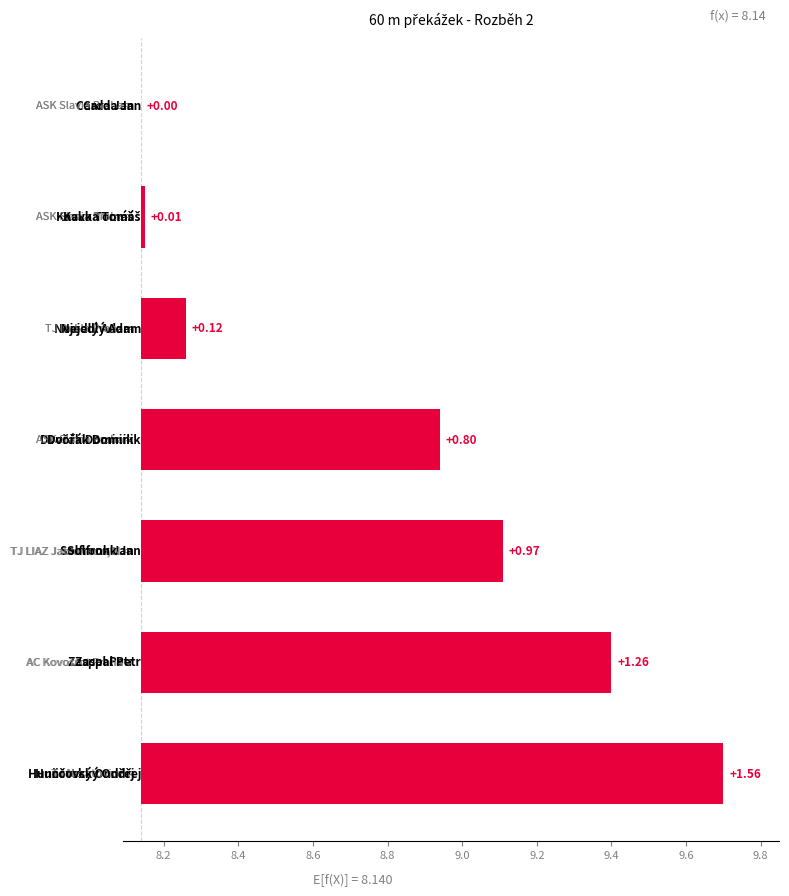

Reading left to right, what are all the values shown in this chart?

8.0=0.0	8.2=0.0	8.4=0.1	8.6=0.8	8.8=1.0	9.0=1.3	9.2=1.6